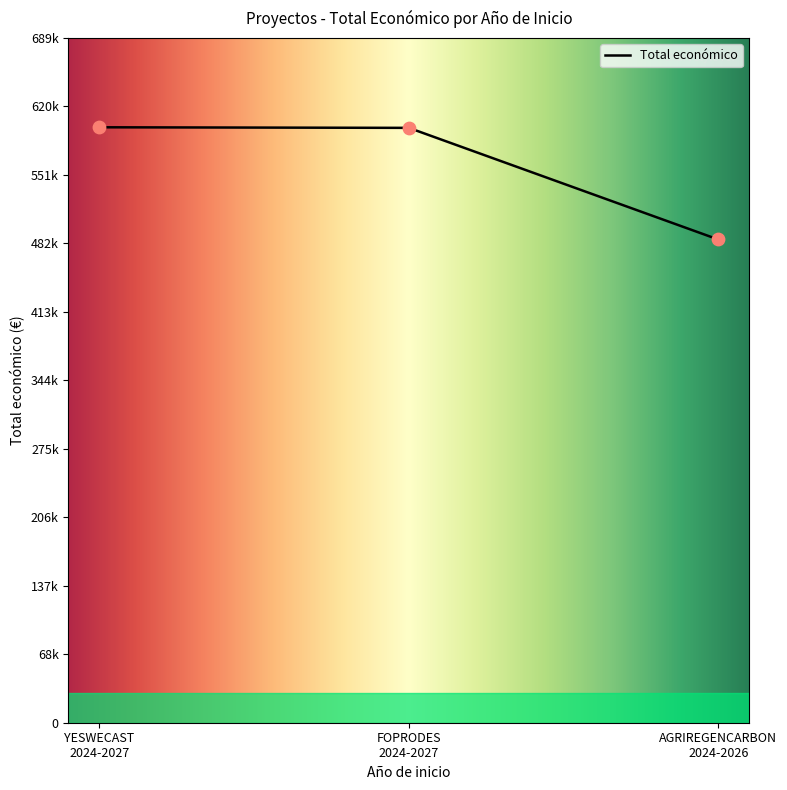

What is the change in value from FOPRODES 2024-2027 to AGRIREGENCARBON 2024-2026?

-112455